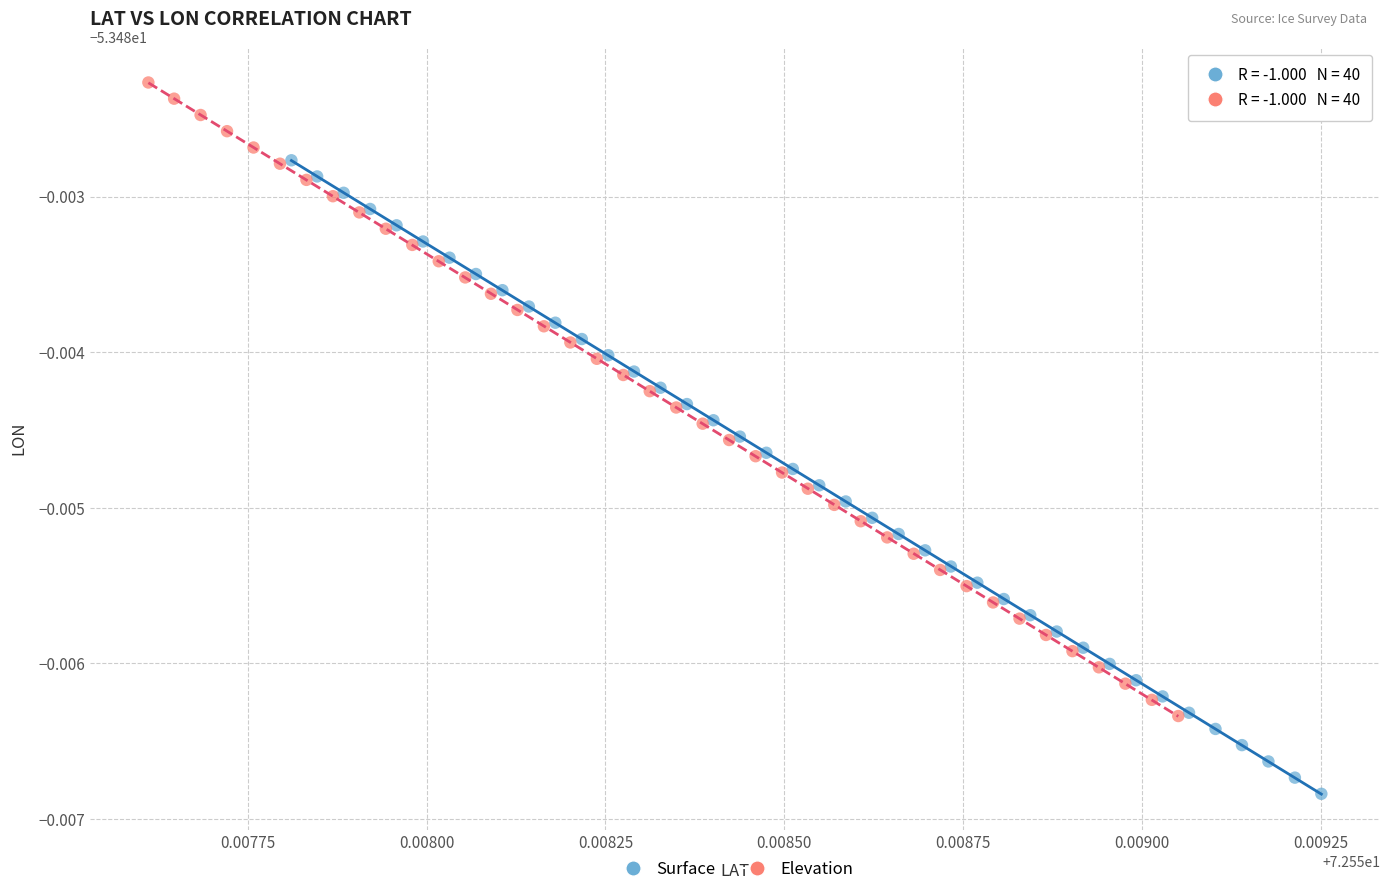

What are all the series names shown in the legend?

Surface, Elevation